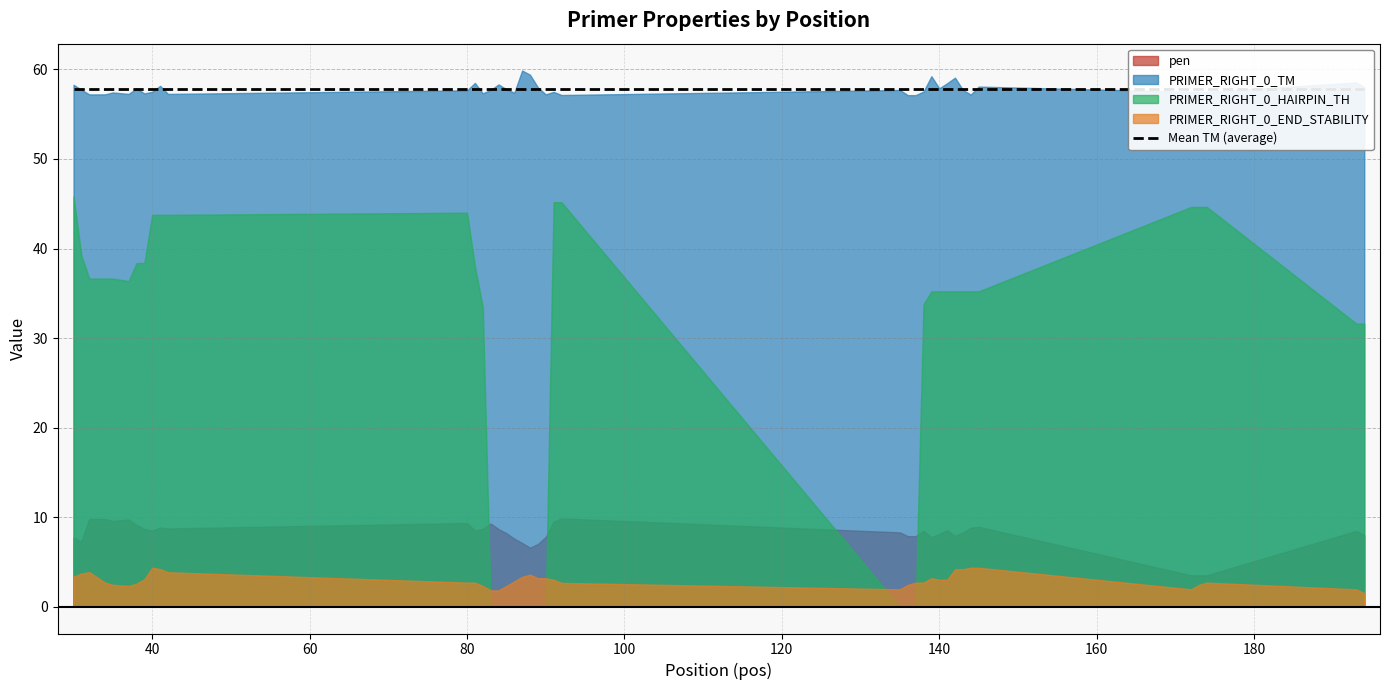

Which series has the largest total across all categories?

PRIMER_RIGHT_0_TM